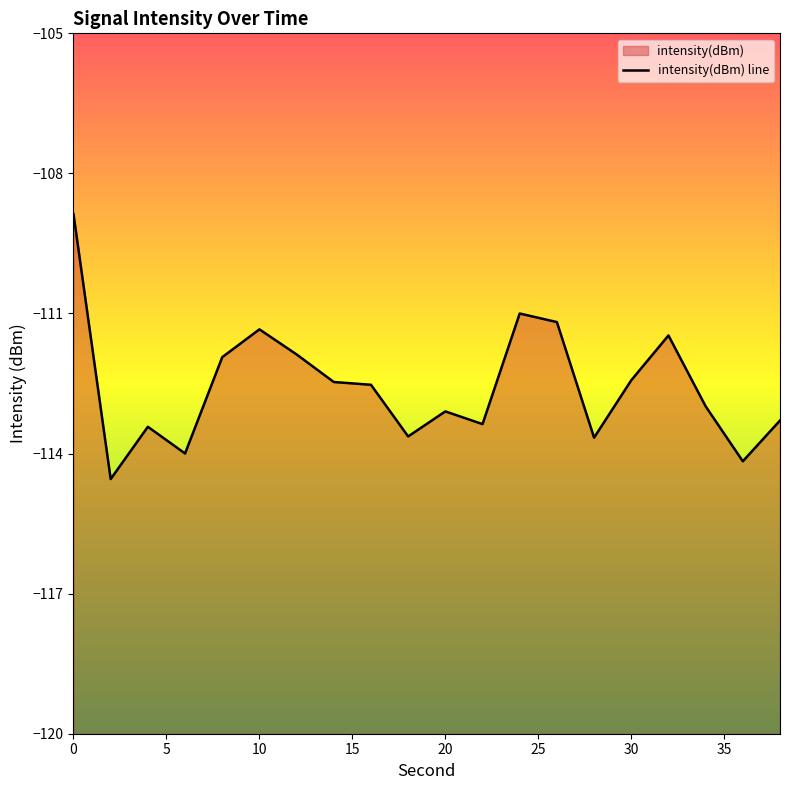

Which label corresponds to the smallest value in the chart?

2